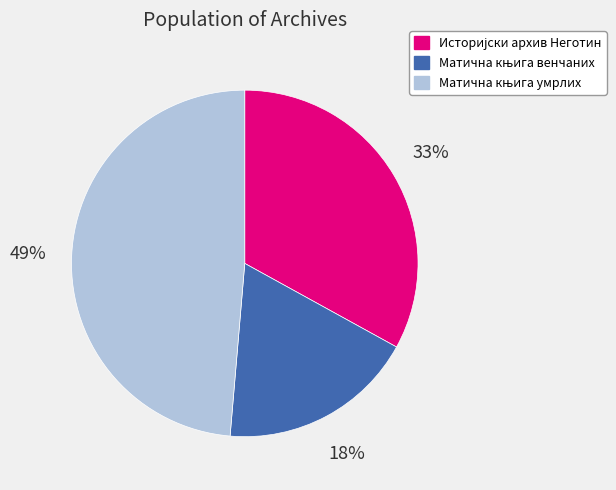

To the nearest percent, what is the average slice percentage?

33%